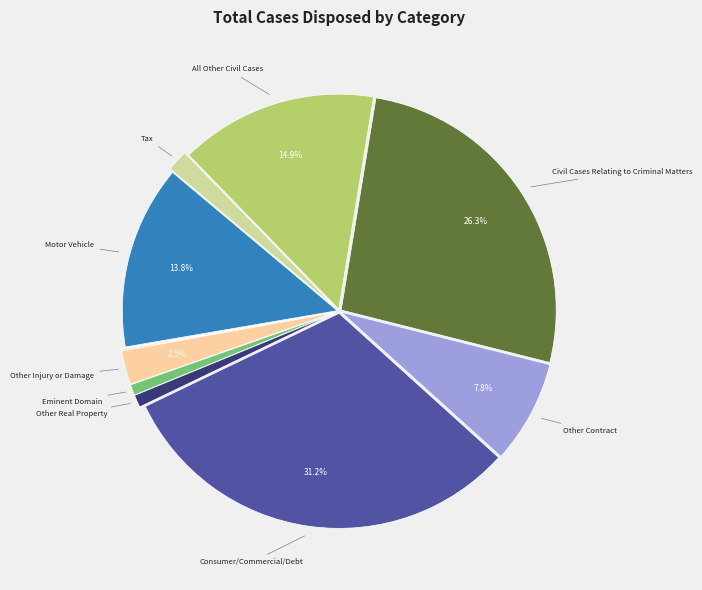

Does any single category account for the majority?

No